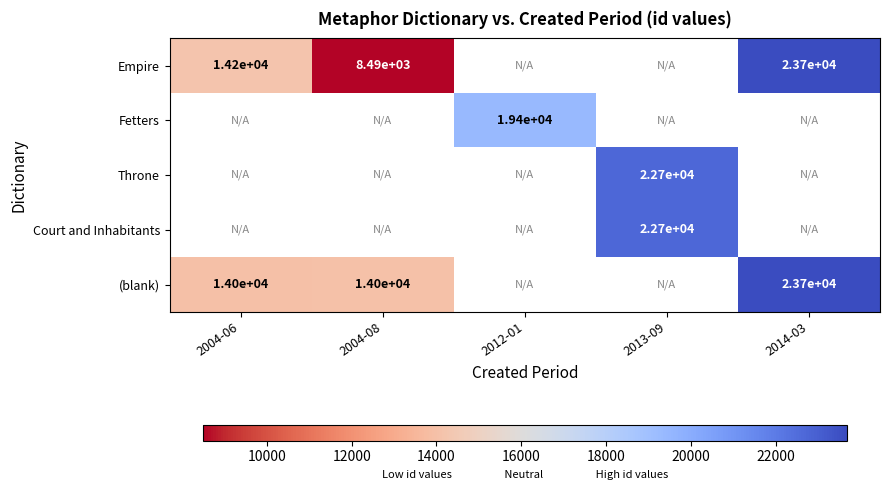

The value of (blank) at 2014-03 is 23700. True or false?

True